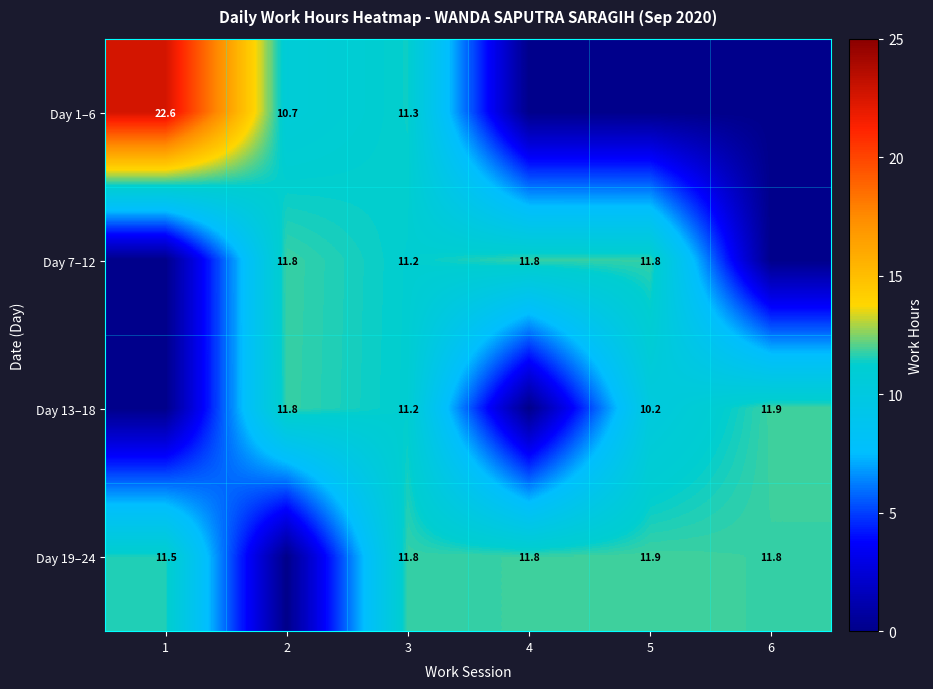

True or false: Day 1–6 has a value of 35.5 at 1.

False